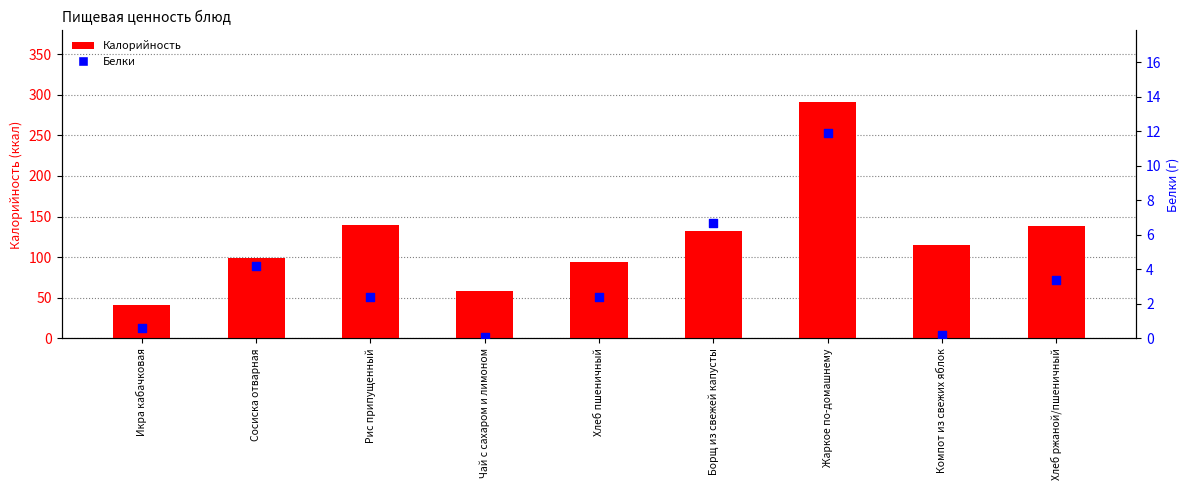

Which series contains the lowest Y value?

Белки